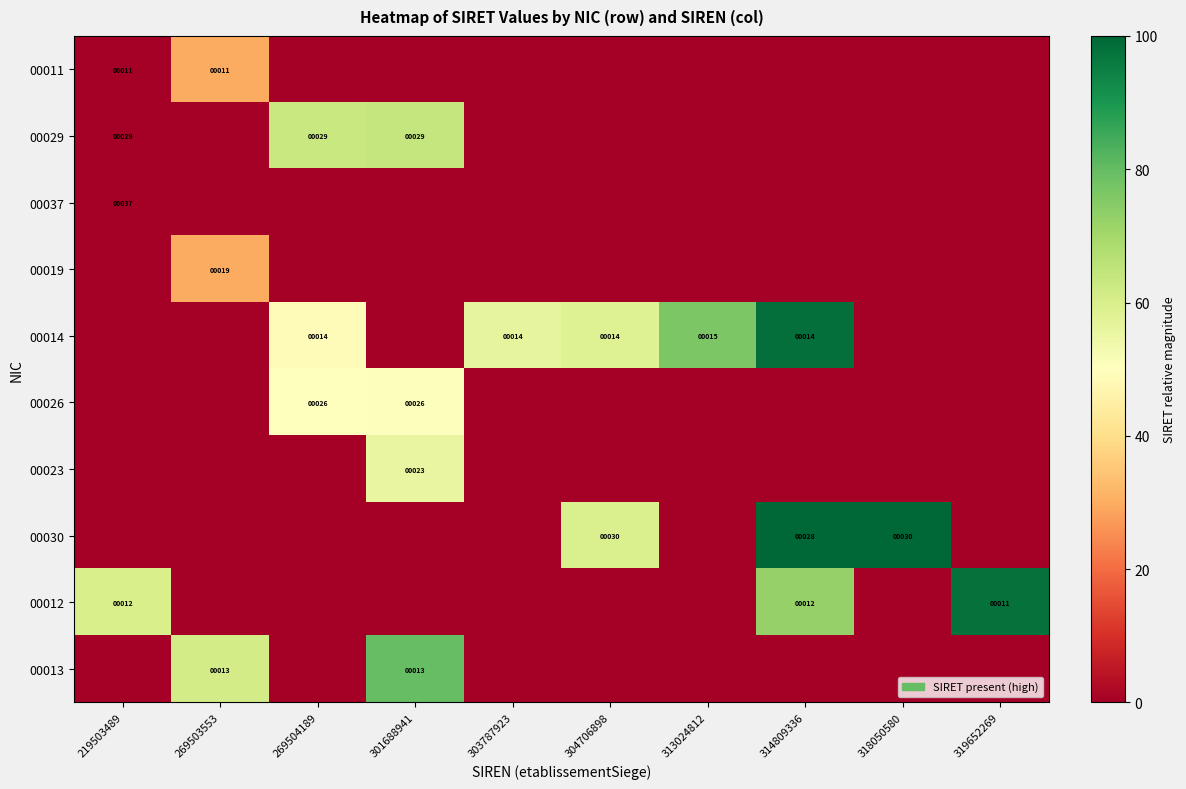

What is the sum of the 00014 values at 313024812 and 304706898?

29